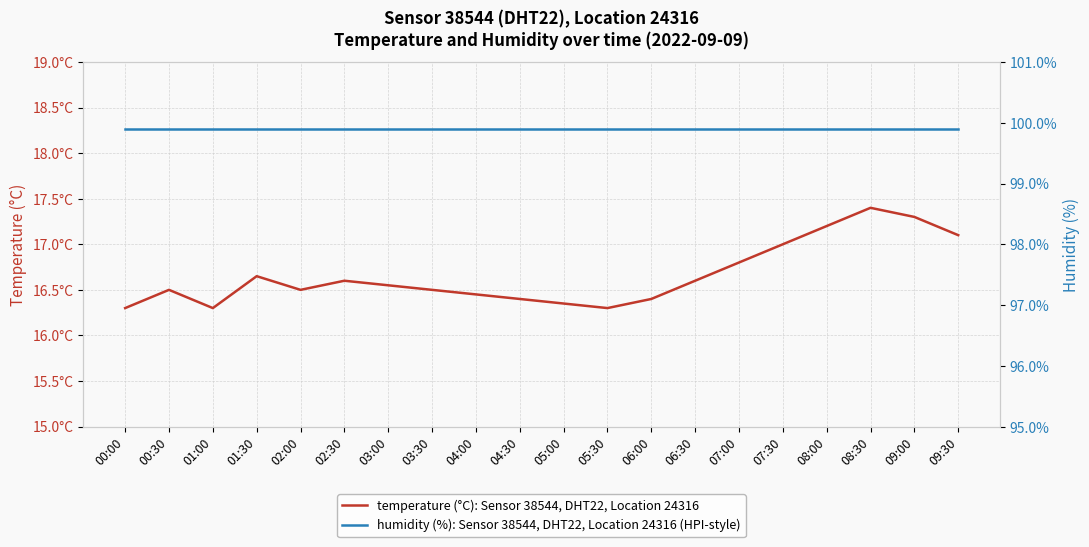

True or false: humidity (%), Sensor 38544, DHT22, Location 24316 has a value of 99.9 at 03:30.

True